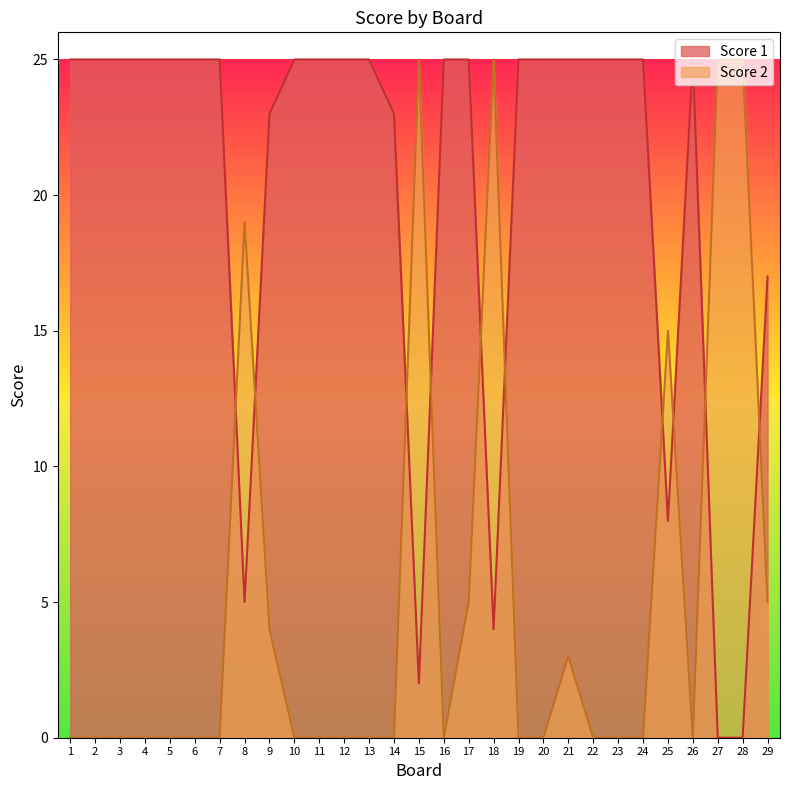

Which category has the lowest value in the Score 2 series?

1